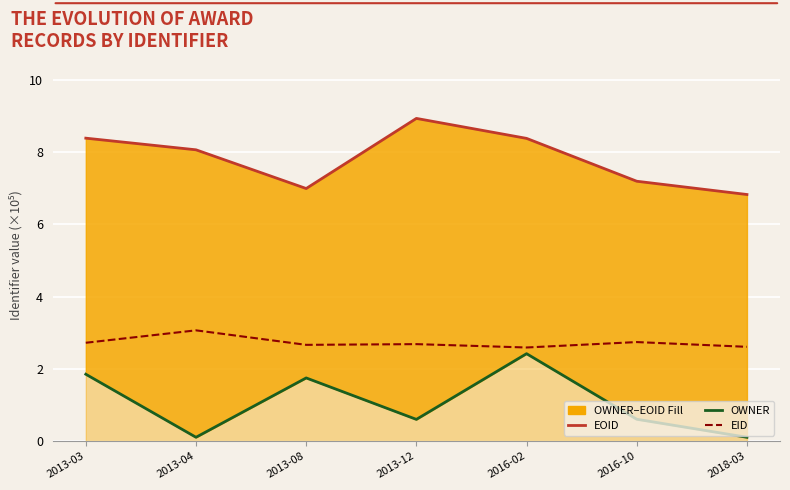

What is the value of the EOID point at the 6th from the left?

7.2